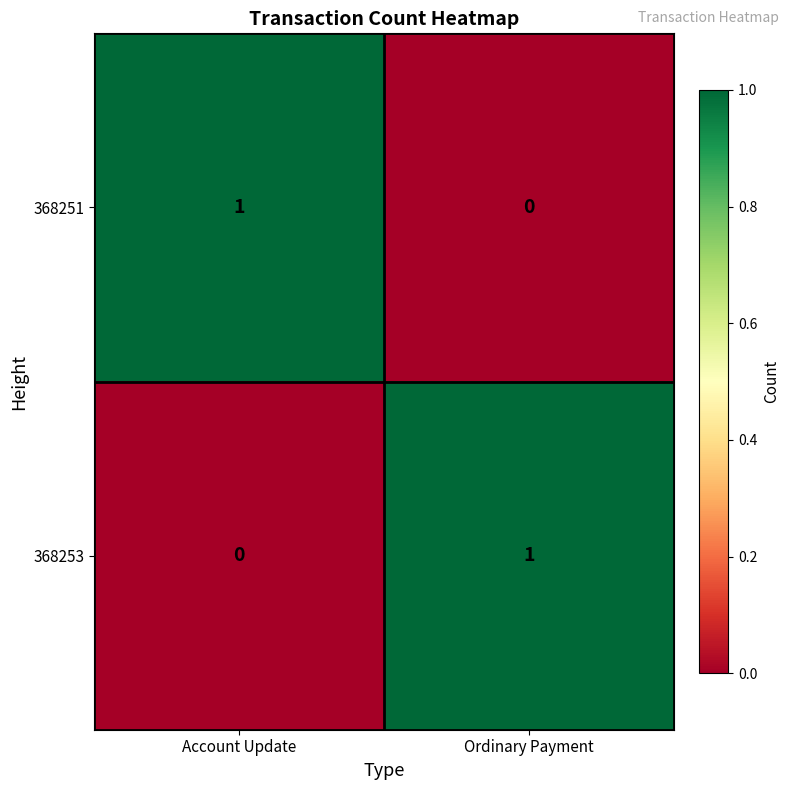

How many data points in 368251 are less than 1?

1